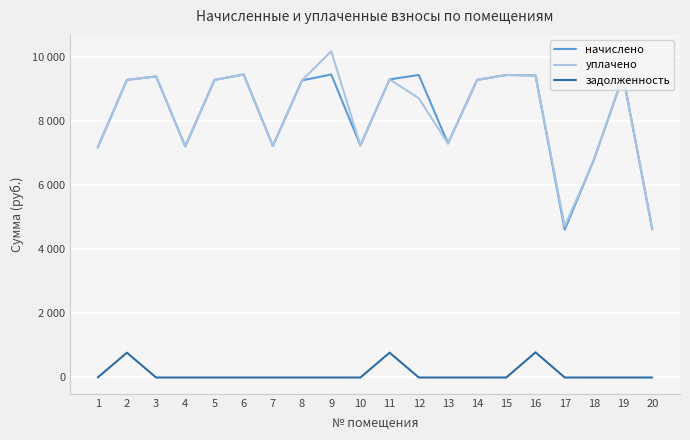

Reading left to right, transcribe all the data shown in this chart.

начислено: 1=7173.1	2=9277.3	3=9385.3	4=7203.8	5=9277.4	6=9446.4	7=7219.1	8=9262.1	9=9446.4	10=7234.6	11=9292.8	12=9431.0	13=7296.0	14=9277.4	15=9431.0	16=9415.7	17=4608.0	18=6789.1	19=9400.3	20=4623.4
уплачено: 1=7173.1	2=9277.3	3=9385.3	4=7203.8	5=9277.4	6=9446.4	7=7219.1	8=9262.1	9=10172.1	10=7234.6	11=9292.8	12=8706.5	13=7296.0	14=9277.4	15=9431.0	16=9415.7	17=4708.0	18=6789.1	19=9400.3	20=4623.4
задолженность: 1=0.0	2=773.1	3=0.0	4=0.0	5=0.0	6=0.0	7=0.0	8=0.0	9=0.0	10=0.0	11=774.4	12=0.0	13=0.0	14=0.0	15=0.0	16=784.6	17=0.0	18=0.0	19=0.0	20=0.0